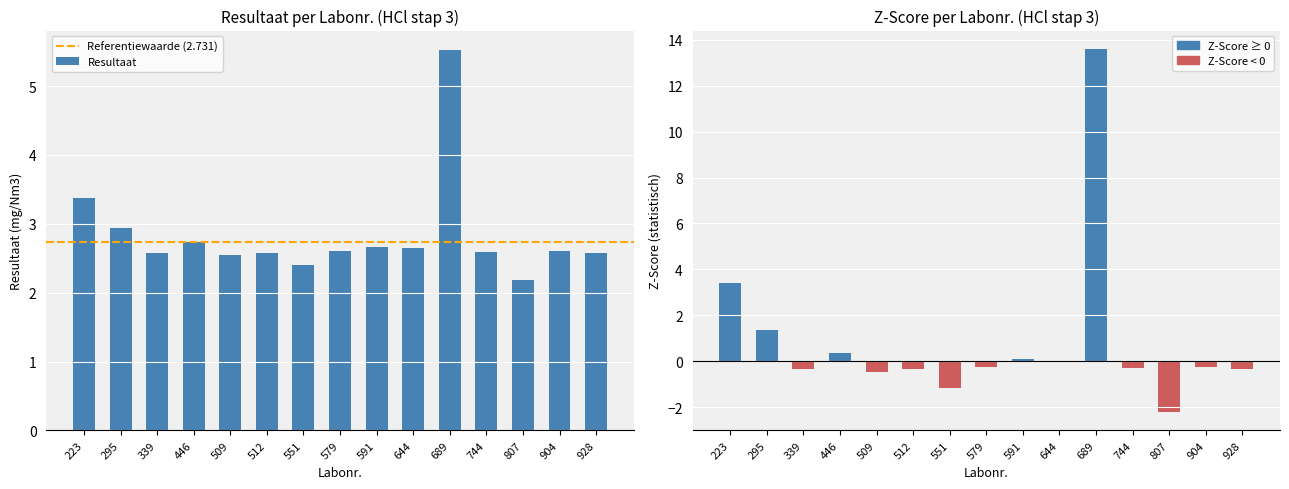

At which category is the sum across all series the highest?

689